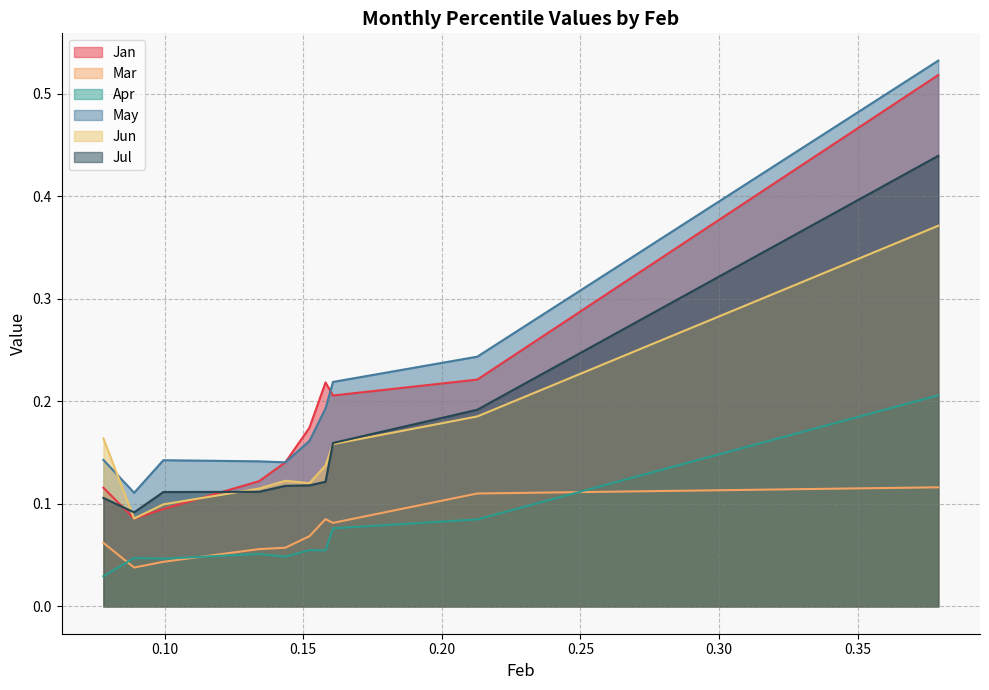

What is the label of the 1st point from the left?

0.0778959982768671